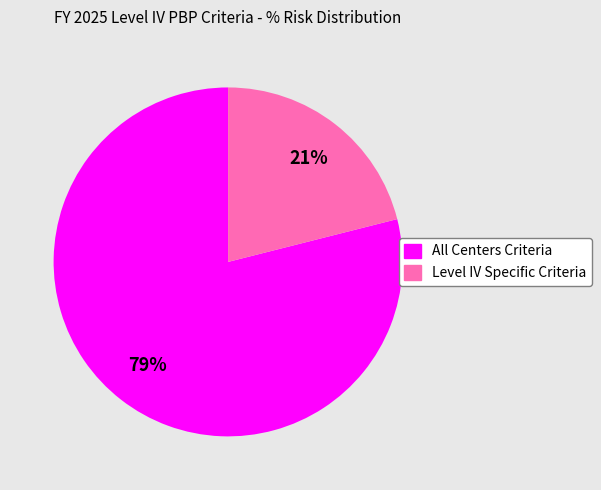

What percentage is the All Centers Criteria slice, to the nearest percent?

79%